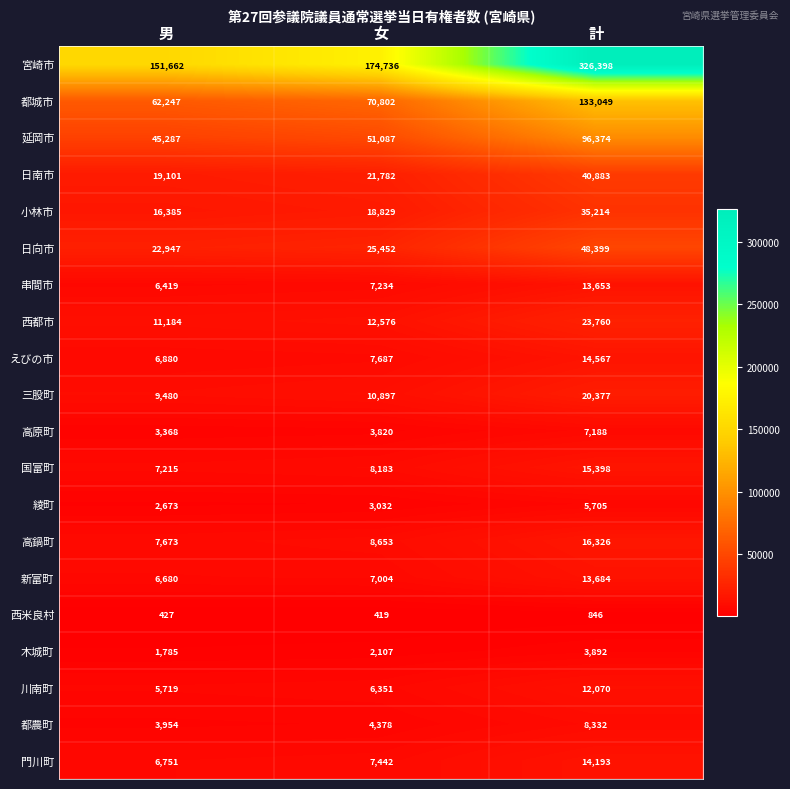

What is the difference between the maximum and minimum values in the 宮崎市 series?

174736